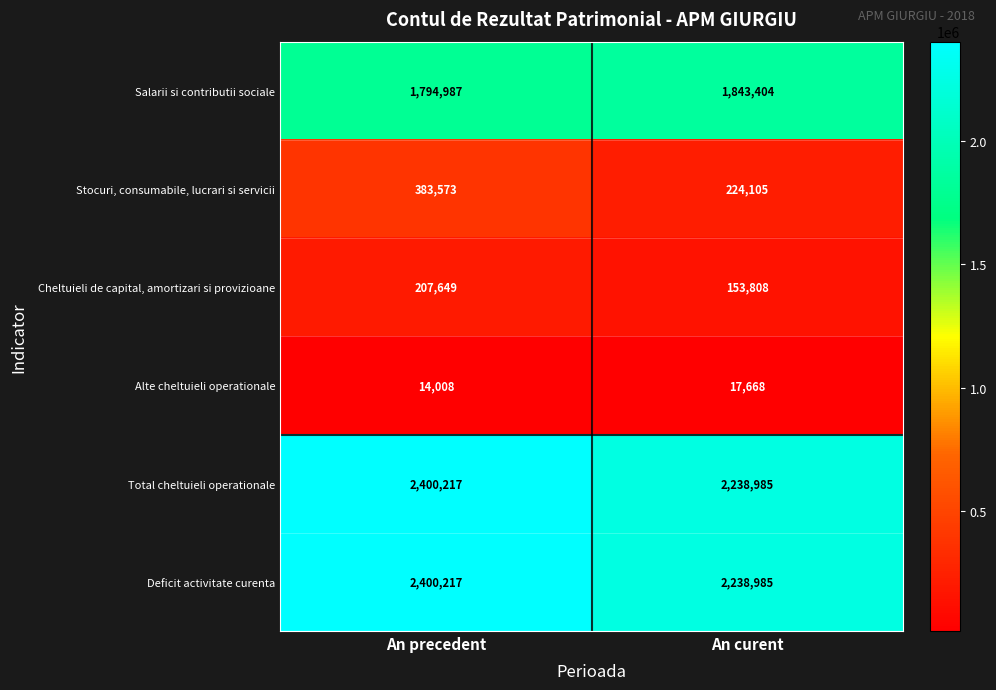

What is the minimum value shown in the chart?

14008